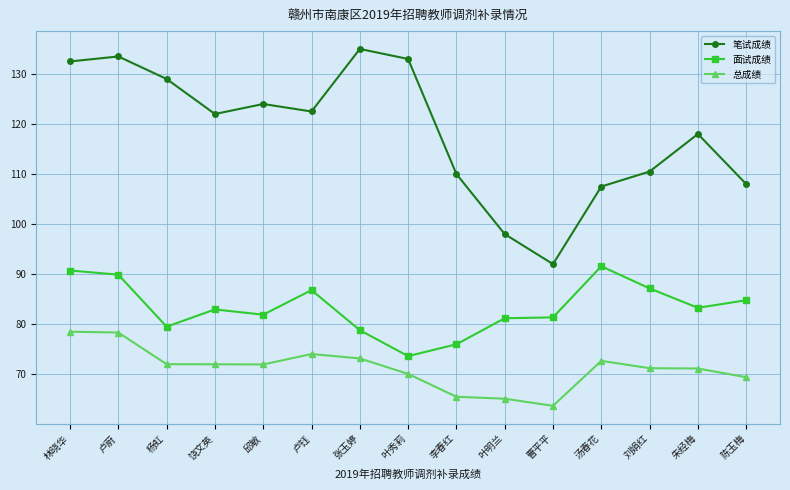

Read the 总成绩 value at 陈玉梅.

69.4